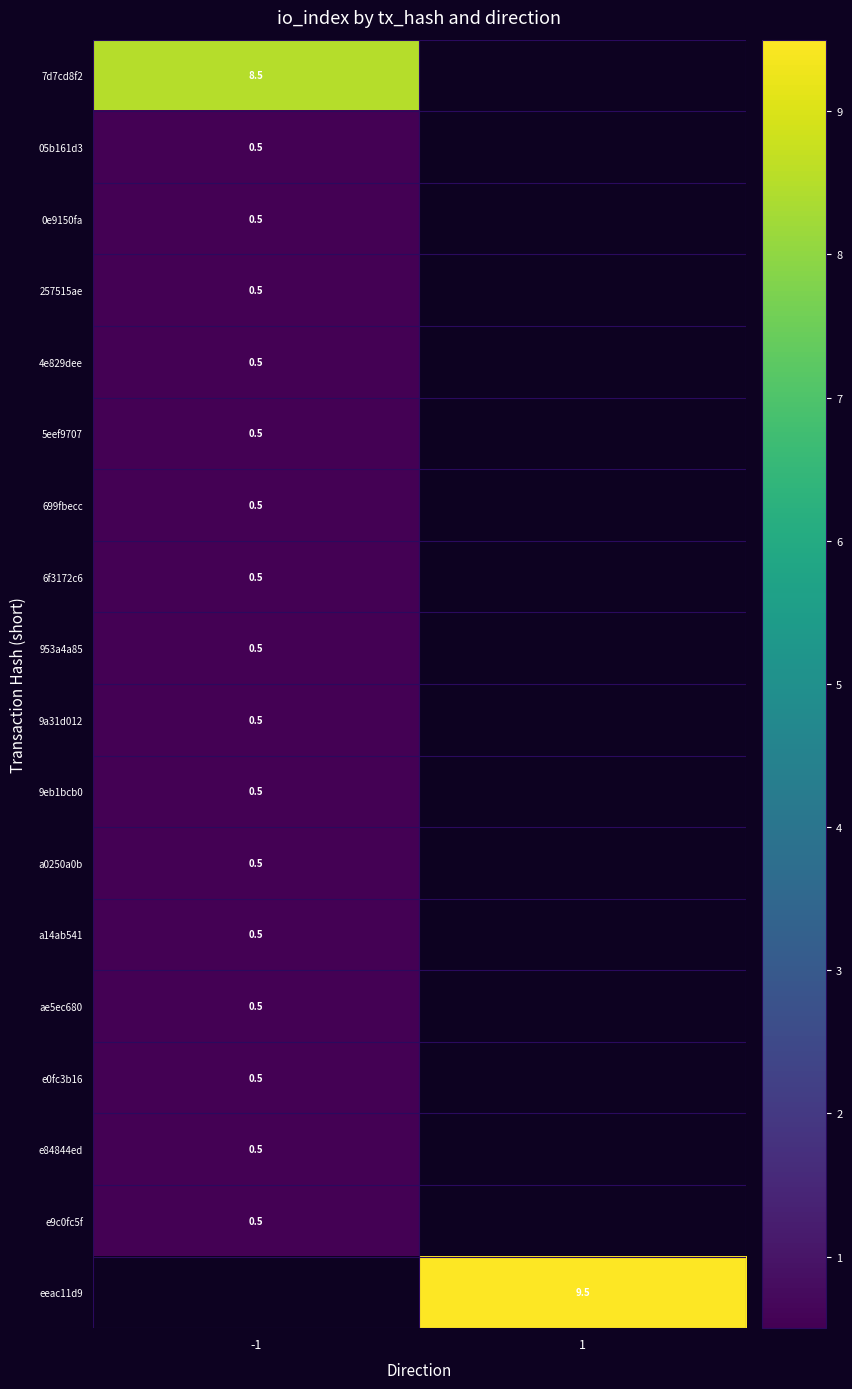

At how many categories does at least one series exceed 3?

2